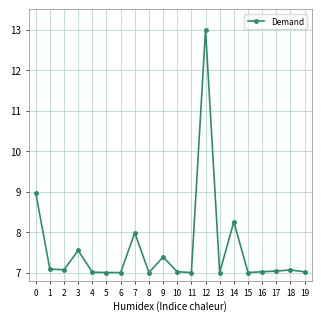

Which label corresponds to the largest value in the chart?

12